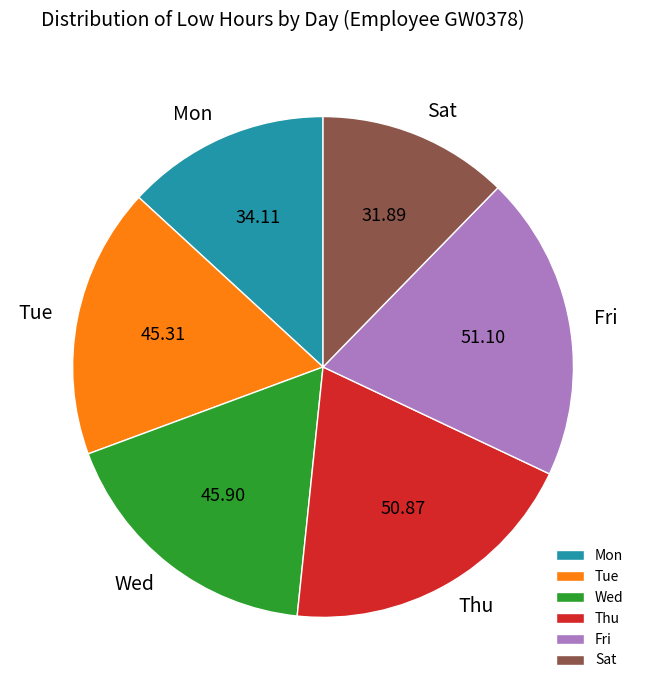

What is the ratio of the value at Wed to the value at Sat?

1.4